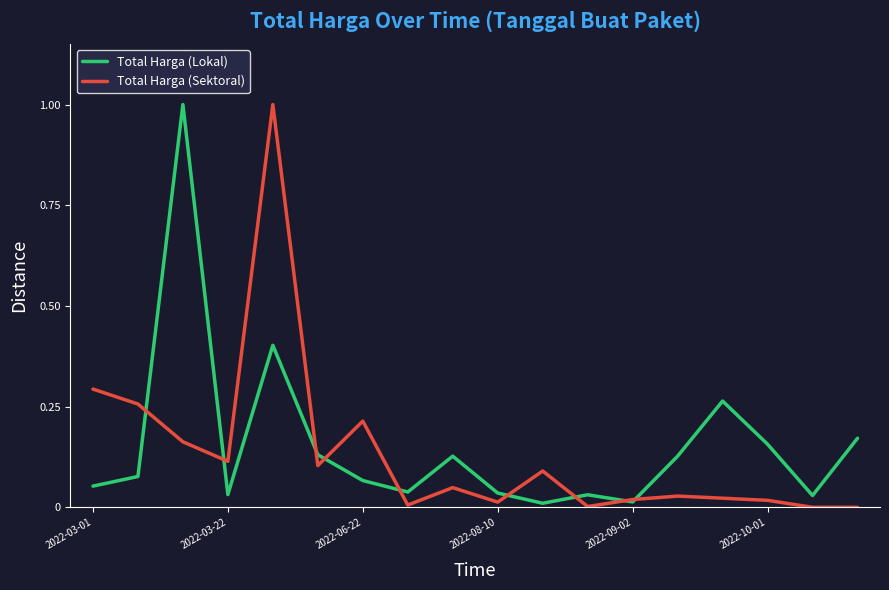

What is the maximum value for Total Harga (Lokal)?

1.0